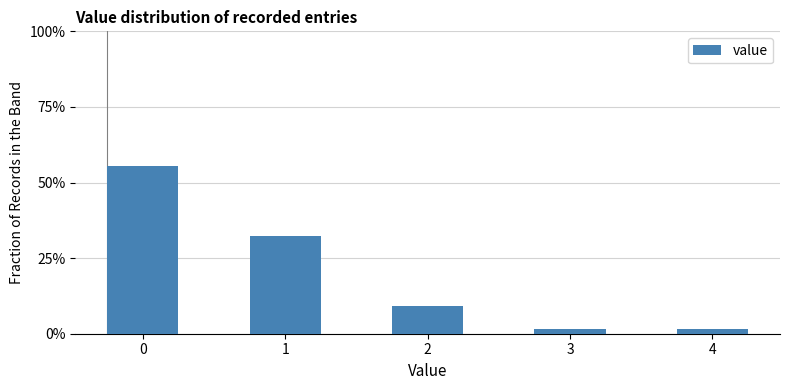

Are the bars horizontal?

No